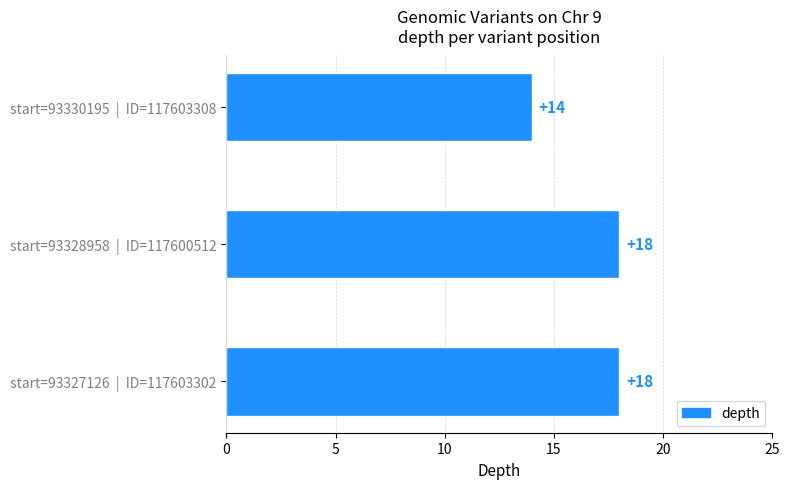

Count the number of categories in the chart.

3